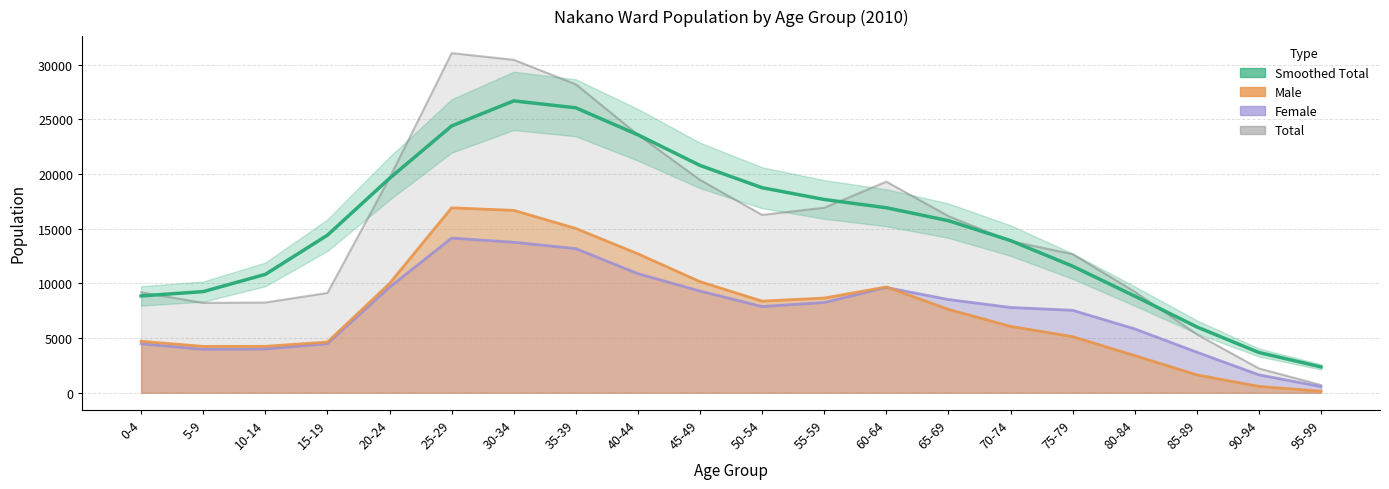

List the labels in order of value, smallest first.

95-99, 90-94, 85-89, 80-84, 0-4, 5-9, 10-14, 75-79, 70-74, 15-19, 65-69, 60-64, 55-59, 50-54, 20-24, 45-49, 40-44, 25-29, 35-39, 30-34